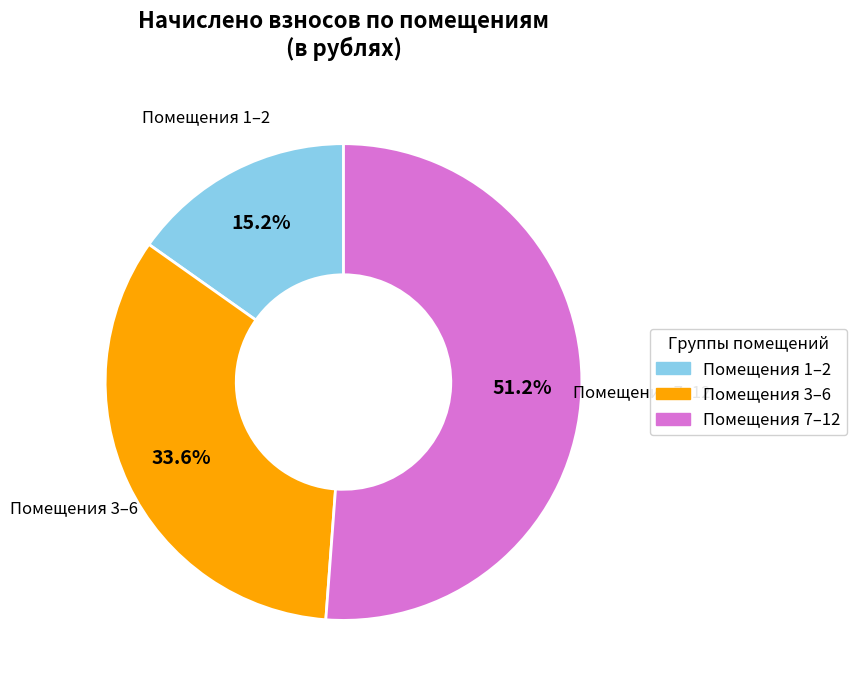

Is there a majority slice in this chart?

Yes